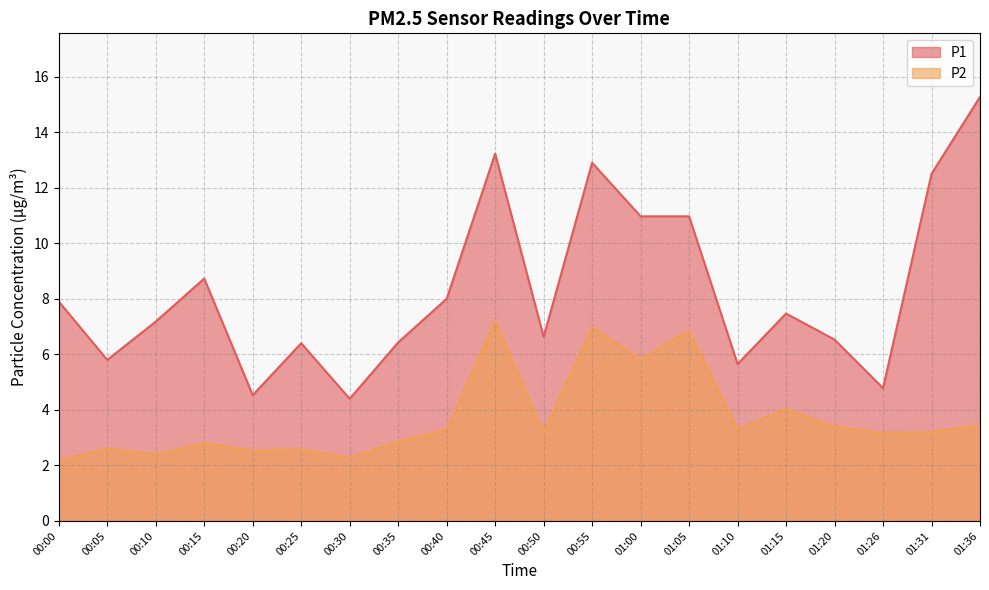

At 01:20, list the series in order from smallest to largest.

P2, P1